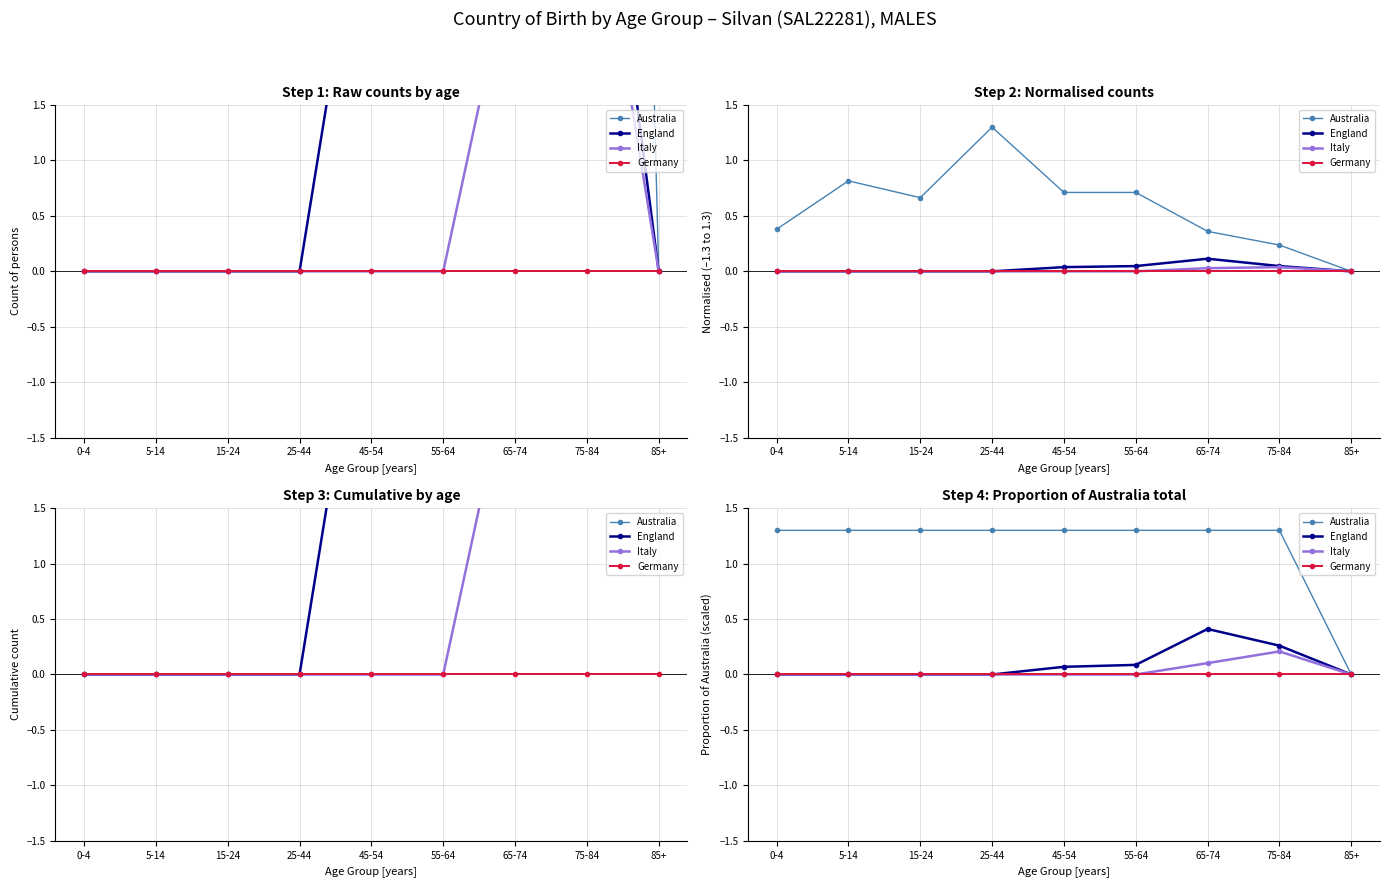

Reading left to right, extract all data points from this chart.

Australia: 1.3	1.3	1.3	1.3	1.3	1.3	1.3	1.3	0.0
England: 0.0	0.0	0.0	0.0	0.1	0.1	0.4	0.3	0.0
Italy: 0.0	0.0	0.0	0.0	0.0	0.0	0.1	0.2	0.0
Germany: 0.0	0.0	0.0	0.0	0.0	0.0	0.0	0.0	0.0